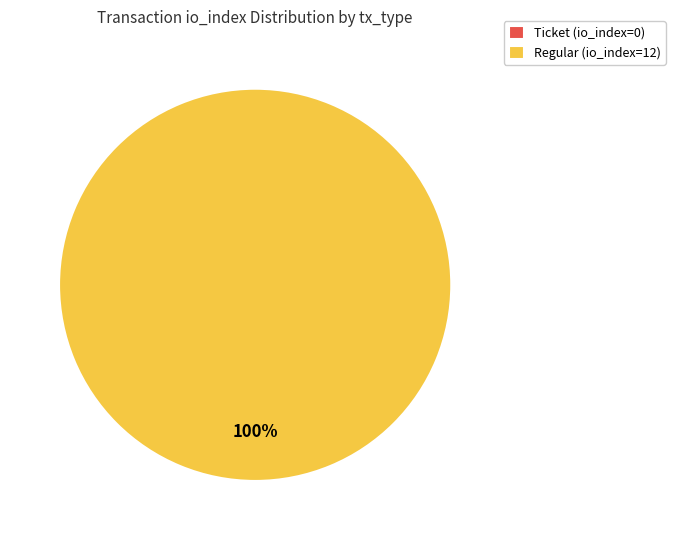

To the nearest percent, what is the average slice percentage?

50%